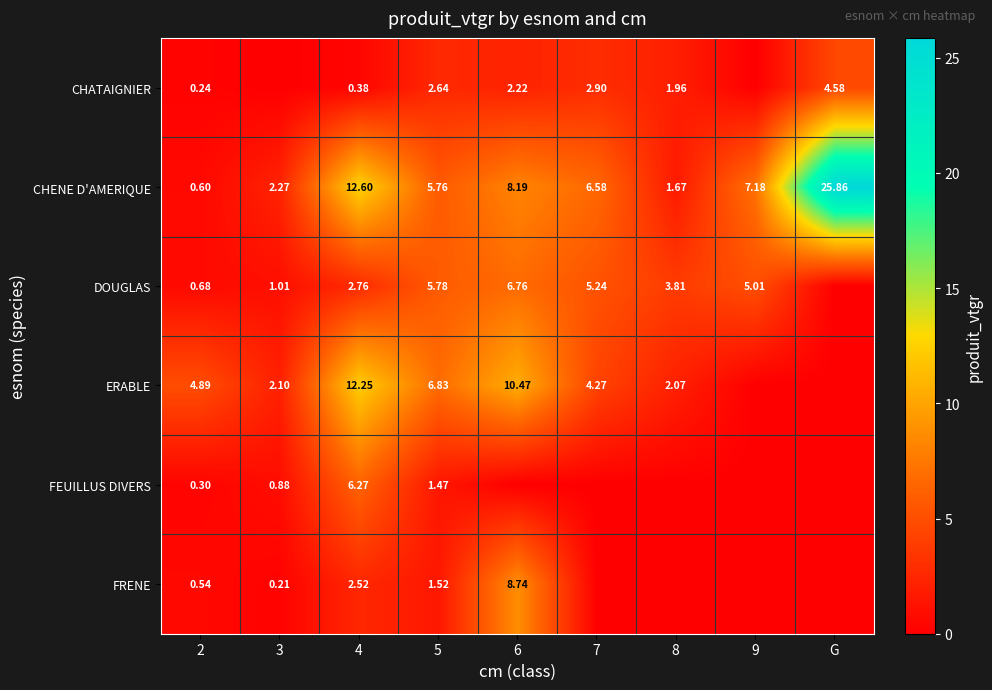

How many distinct data groups are displayed?

6